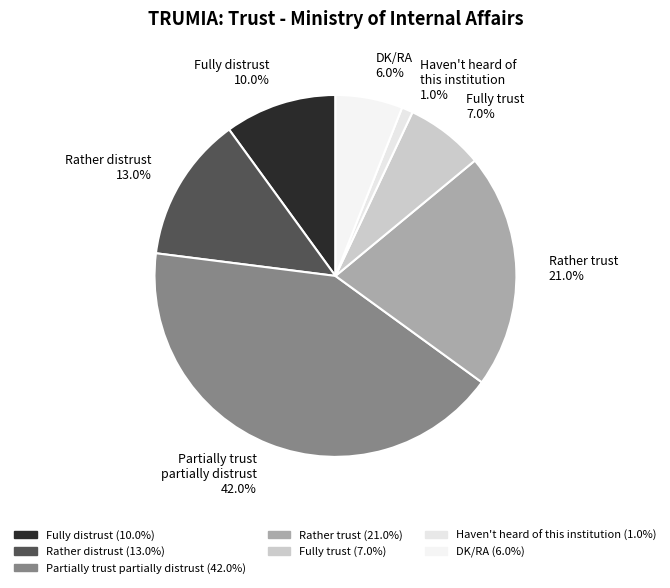

To the nearest percent, what is the difference between the largest and smallest slice percentages?

41%